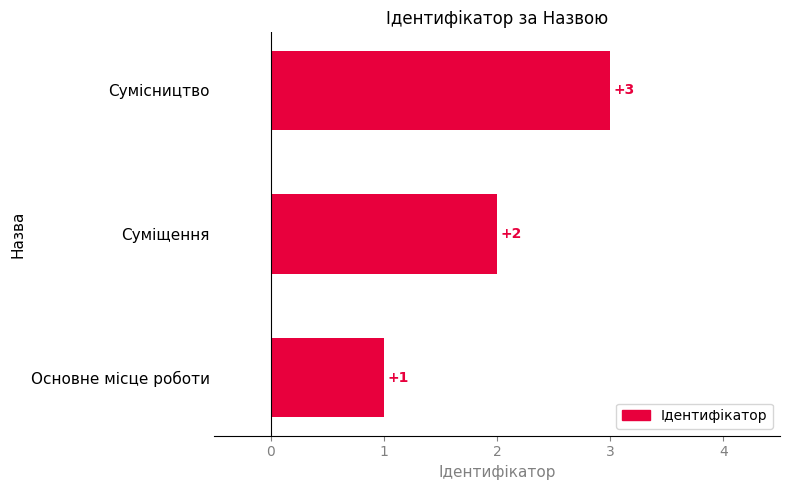

True or false: the data shows 1 at Основне місце роботи.

True